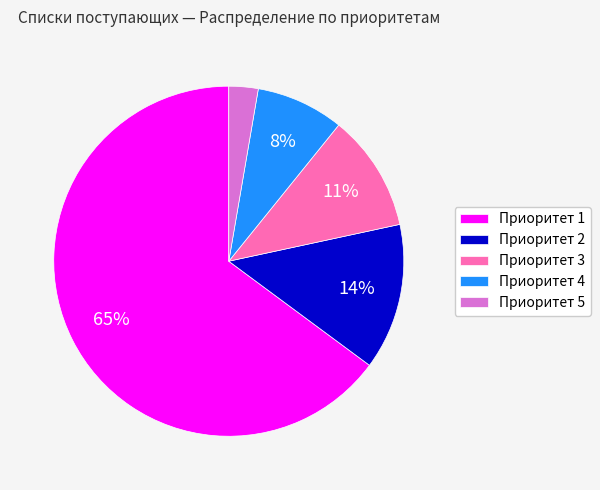

Is Приоритет 1 the majority of the pie?

Yes